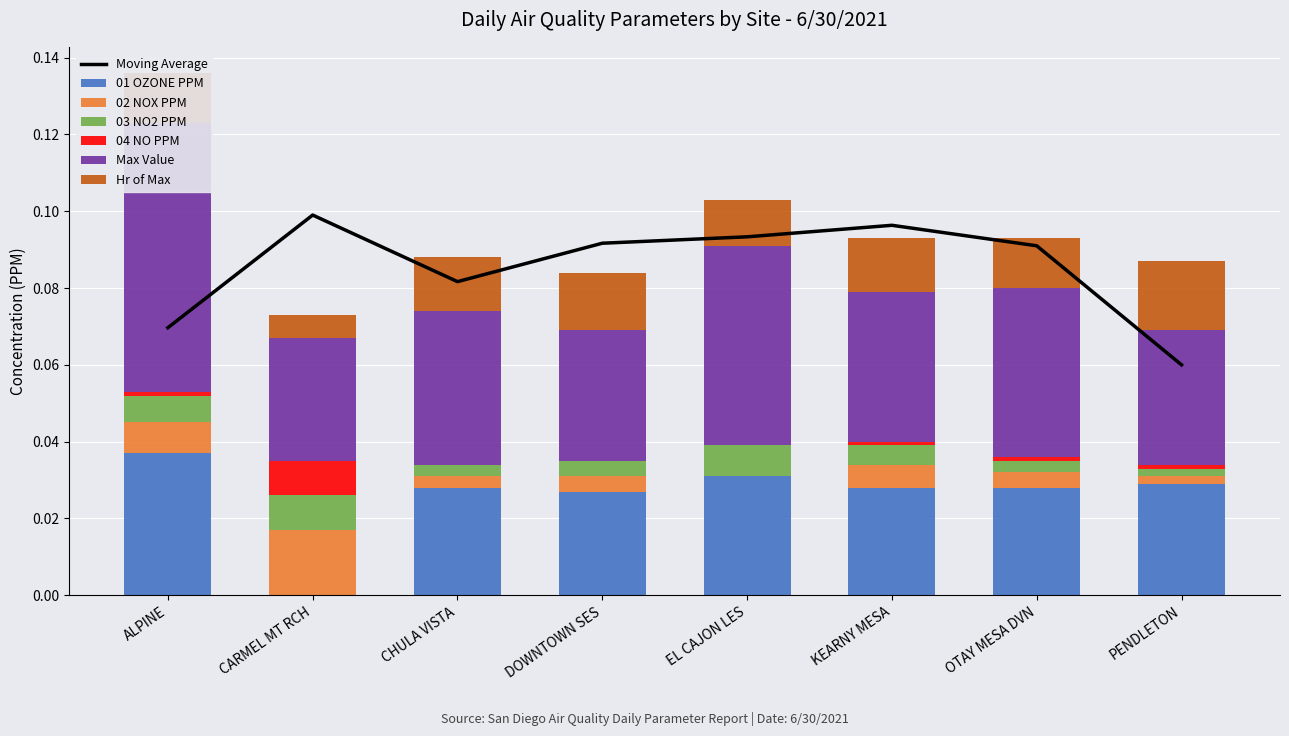

What is the label of the 8th bar from the right?

ALPINE